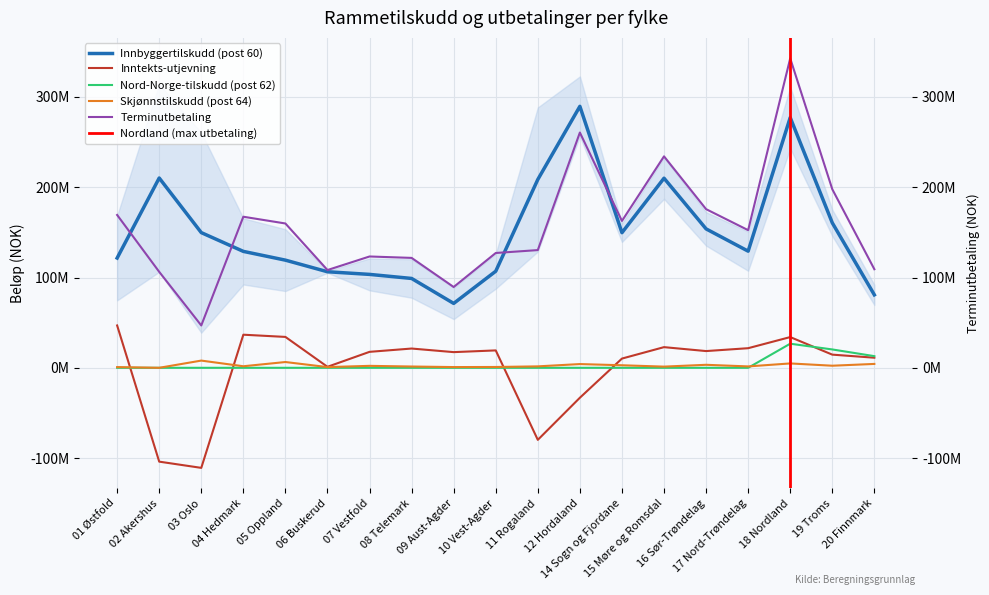

Reading left to right, extract all data points from this chart.

Innbyggertilskudd (post 60): 121602500	210252600	149764900	128964200	119257400	106402600	103475900	98980100	71334300	106996000	208612700	289641800	149656000	210030400	153892500	129209100	277217200	160600100	80809600
Inntekts-utjevning: 46904520	-103945315	-110843307	36668654	34213660	1104904	17680716	21344085	17368621	19278448	-79802478	-33154312	10221801	22889581	18535606	21720629	34036282	14592324	11185581
Nord-Norge-tilskudd (post 62): 0	0	0	0	0	0	0	0	0	0	0	0	0	0	0	0	26692700	20341000	12909300
Skjønnstilskudd (post 64): 800000	0	7994000	1720000	6400000	790000	2160000	1430000	810000	910000	1590000	4140000	2820000	1310000	3330000	1540000	4840000	2310000	4300000
Terminutbetaling: 169307020	106307285	46915593	167352854	159871060	108297504	123316616	121754185	89512921	127184448	130400222	260627488	162697801	234229981	175758106	152469729	342786182	197843424	109204481